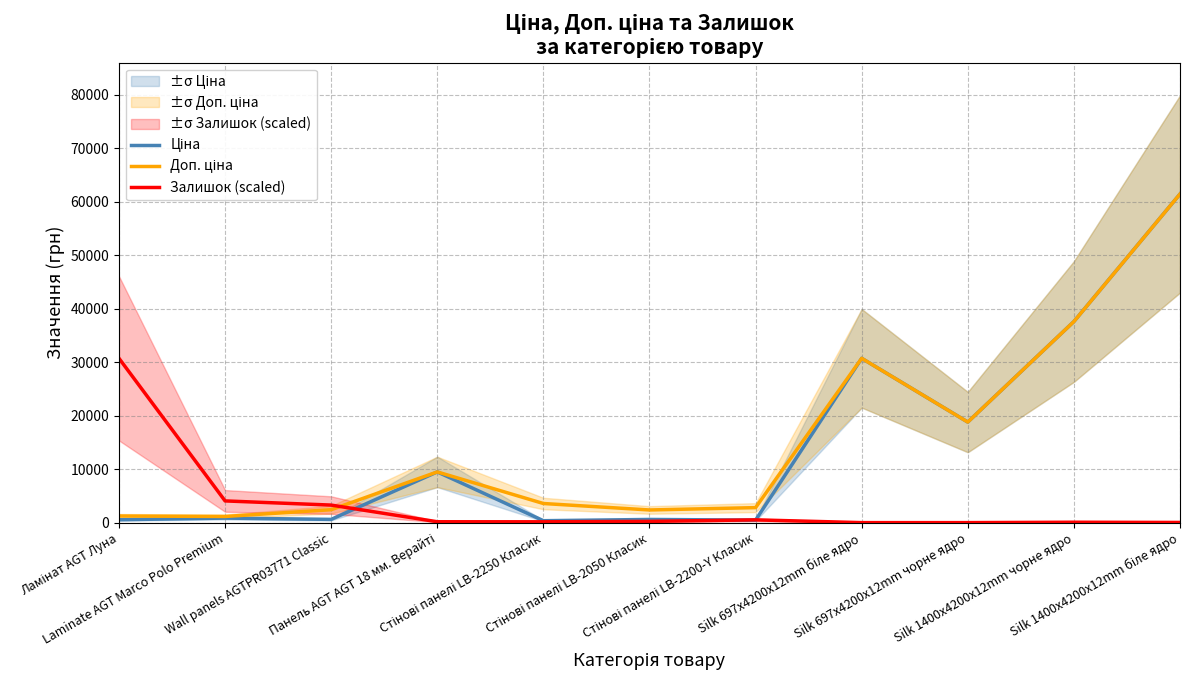

How many lines are shown in the chart?

3